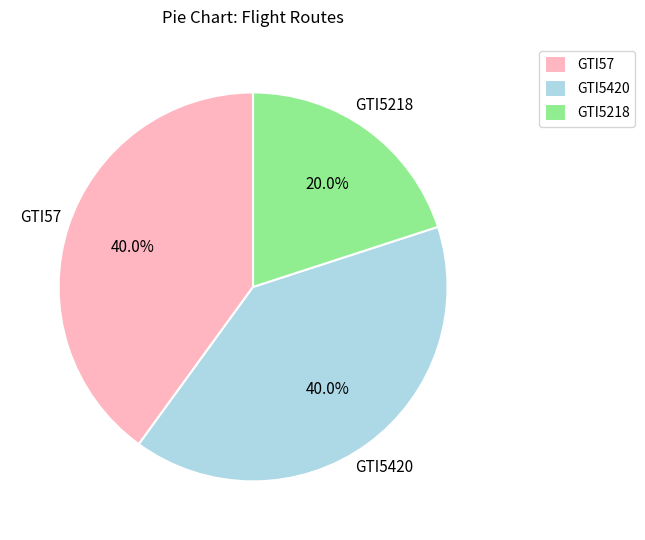

Do GTI5420 and GTI5218 together represent more than half of the pie?

Yes